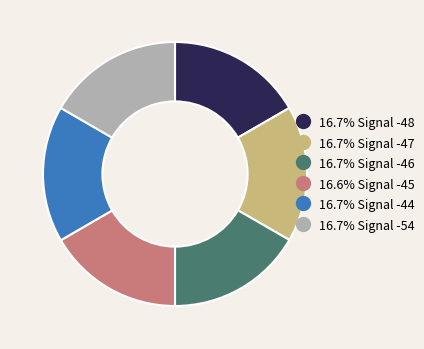

Is there a majority slice in this chart?

No